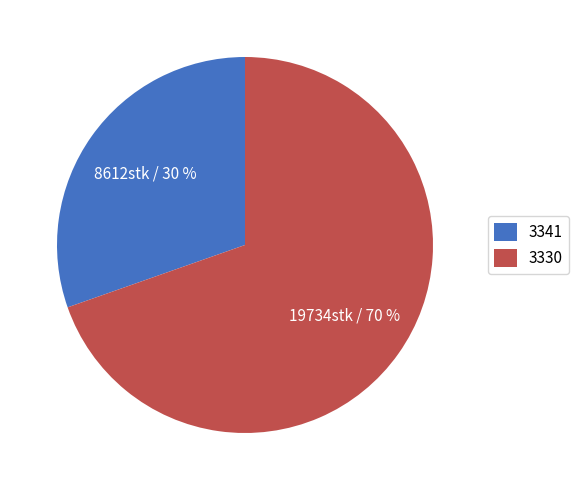

Between 3330 and 3341, which is larger?

3330